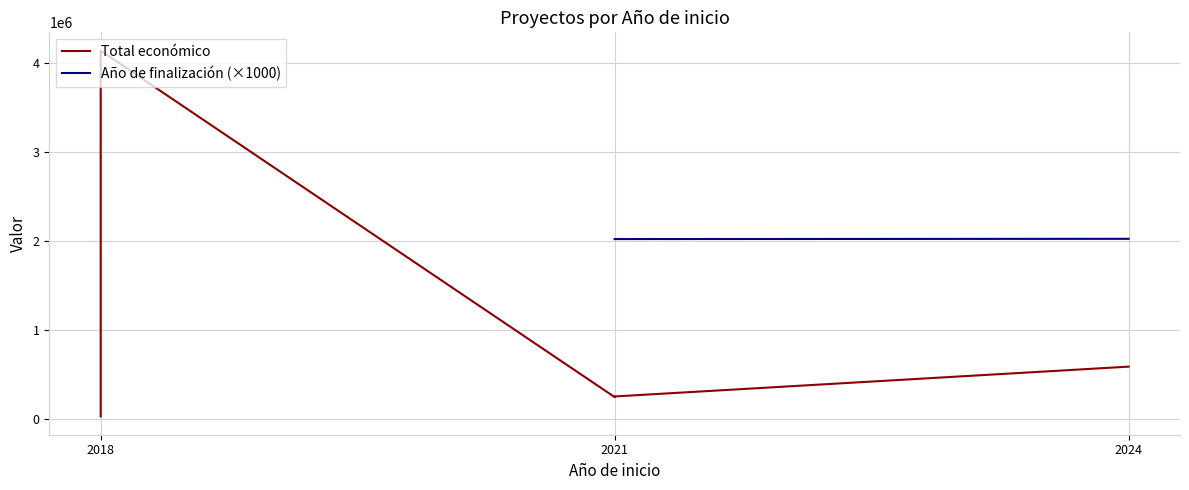

How many interior local peaks (higher than both neighbors) does the data have?

1